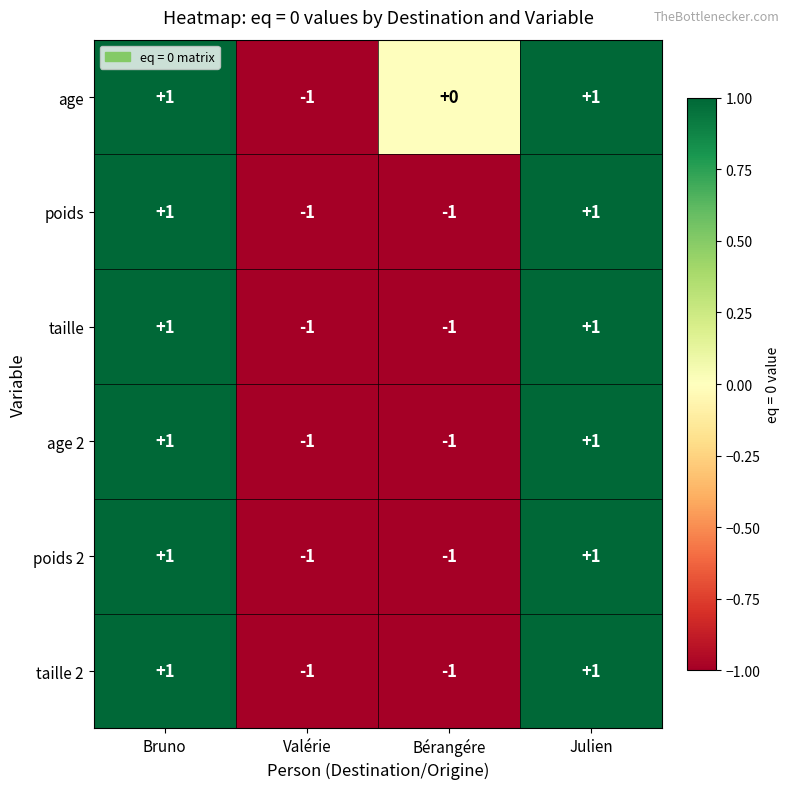

Between Valérie and Bérangére, which series saw the biggest shift?

age